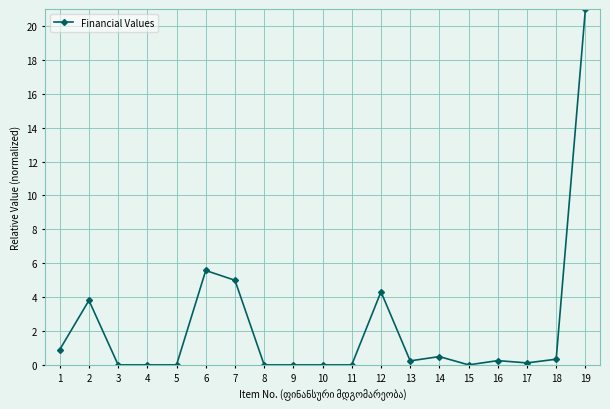

At which category does the chart reach its peak across all series?

19